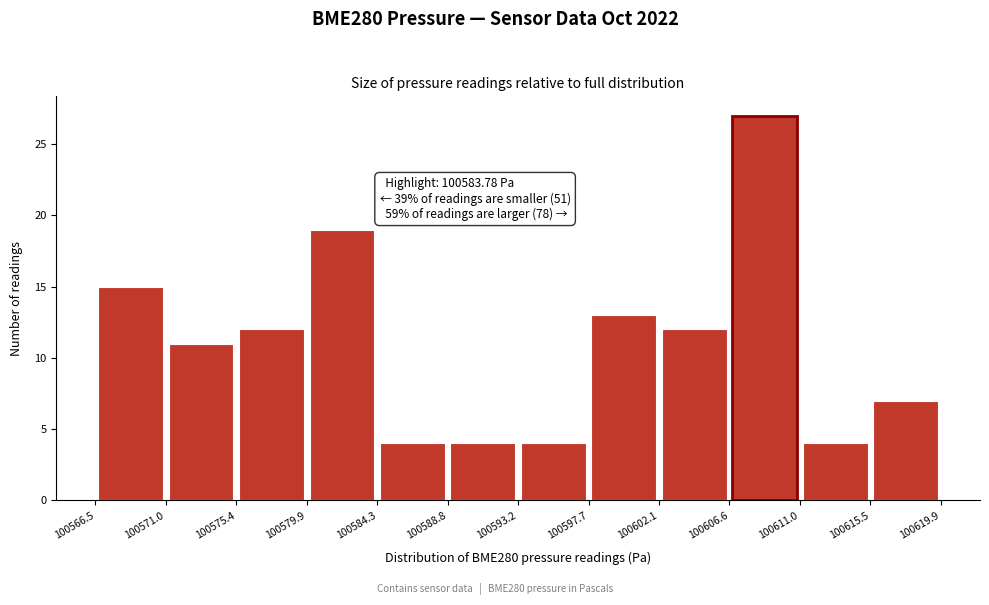

Over which range of the x-axis is the bar tallest?

100606.6 to 100611.0